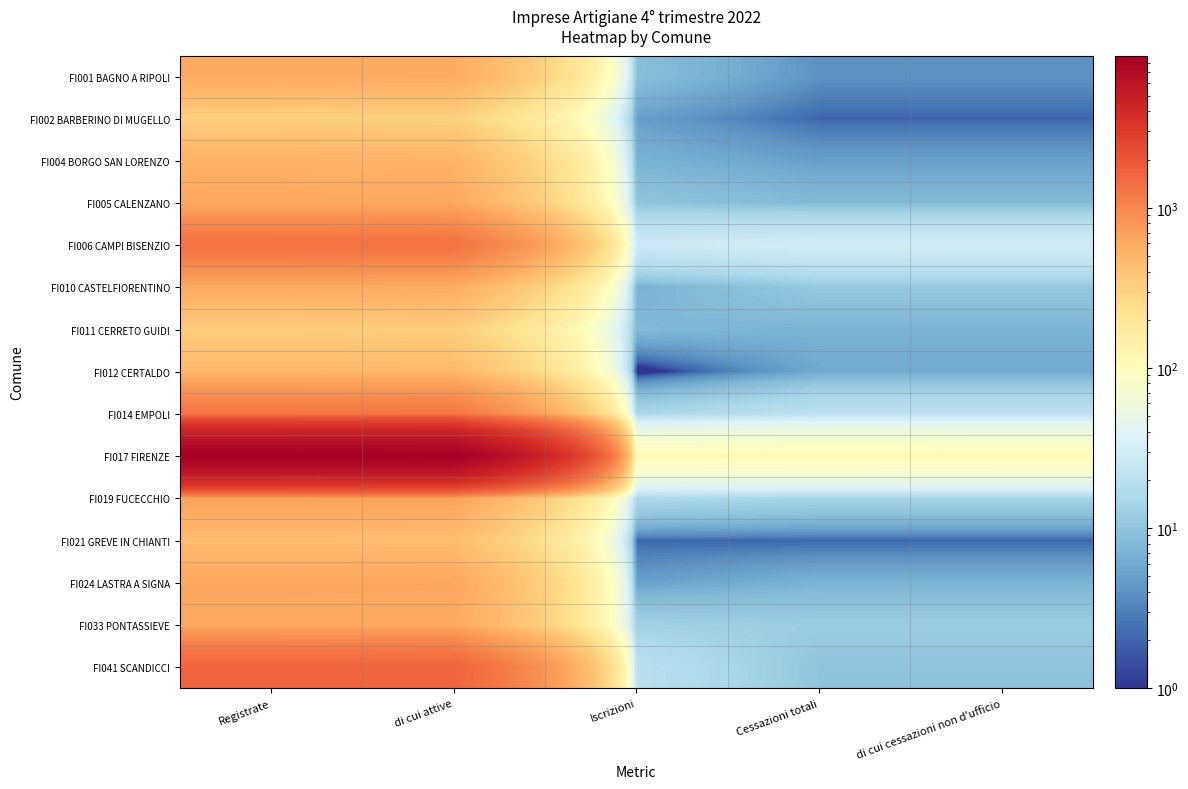

Which has a higher value, di cui cessazioni non d'ufficio or Cessazioni totali?

di cui cessazioni non d'ufficio